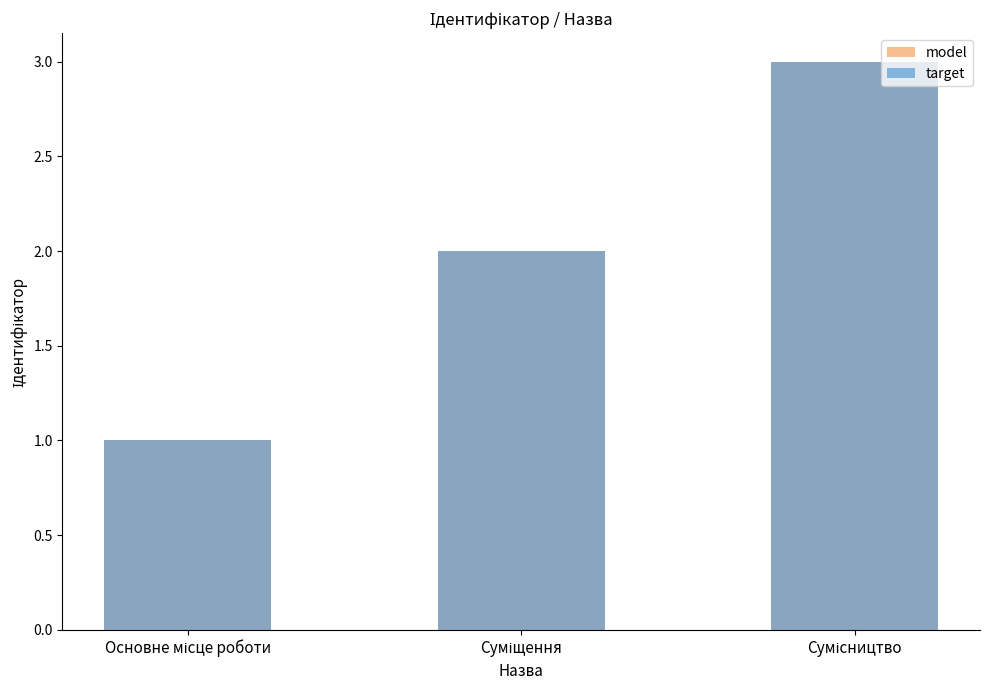

What is the difference between the model values at Суміщення and Основне місце роботи?

1